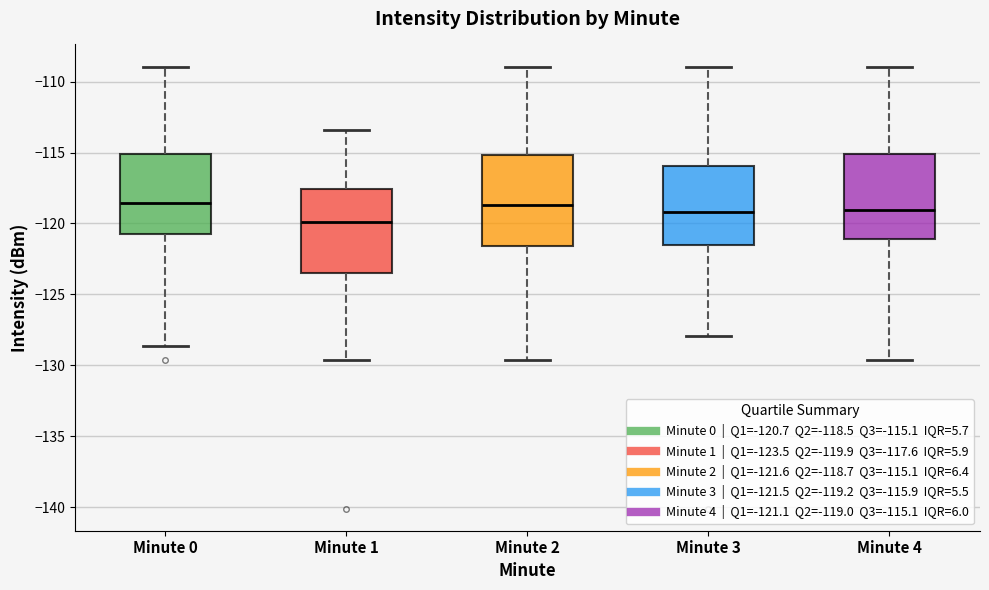

Reading left to right, read every box against the y-axis: the position of its median line, the range the box covers, and the ends of its whiskers. The values are not printed on the chart, so give them approximately, as read against the axis.

Minute 0: median -118.5, box -120.5 to -115.0, whiskers -128.5 to -109.0
Minute 1: median -120.0, box -123.5 to -117.5, whiskers -129.5 to -113.5
Minute 2: median -118.5, box -121.5 to -115.0, whiskers -129.5 to -109.0
Minute 3: median -119.0, box -121.5 to -116.0, whiskers -128.0 to -109.0
Minute 4: median -119.0, box -121.0 to -115.0, whiskers -129.5 to -109.0